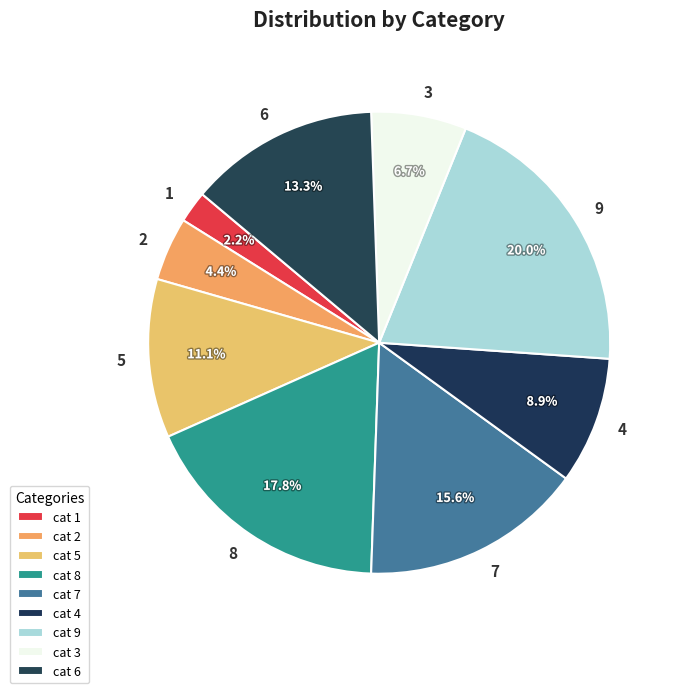

Rank the categories by value from highest to lowest.

9, 8, 7, 6, 5, 4, 3, 2, 1